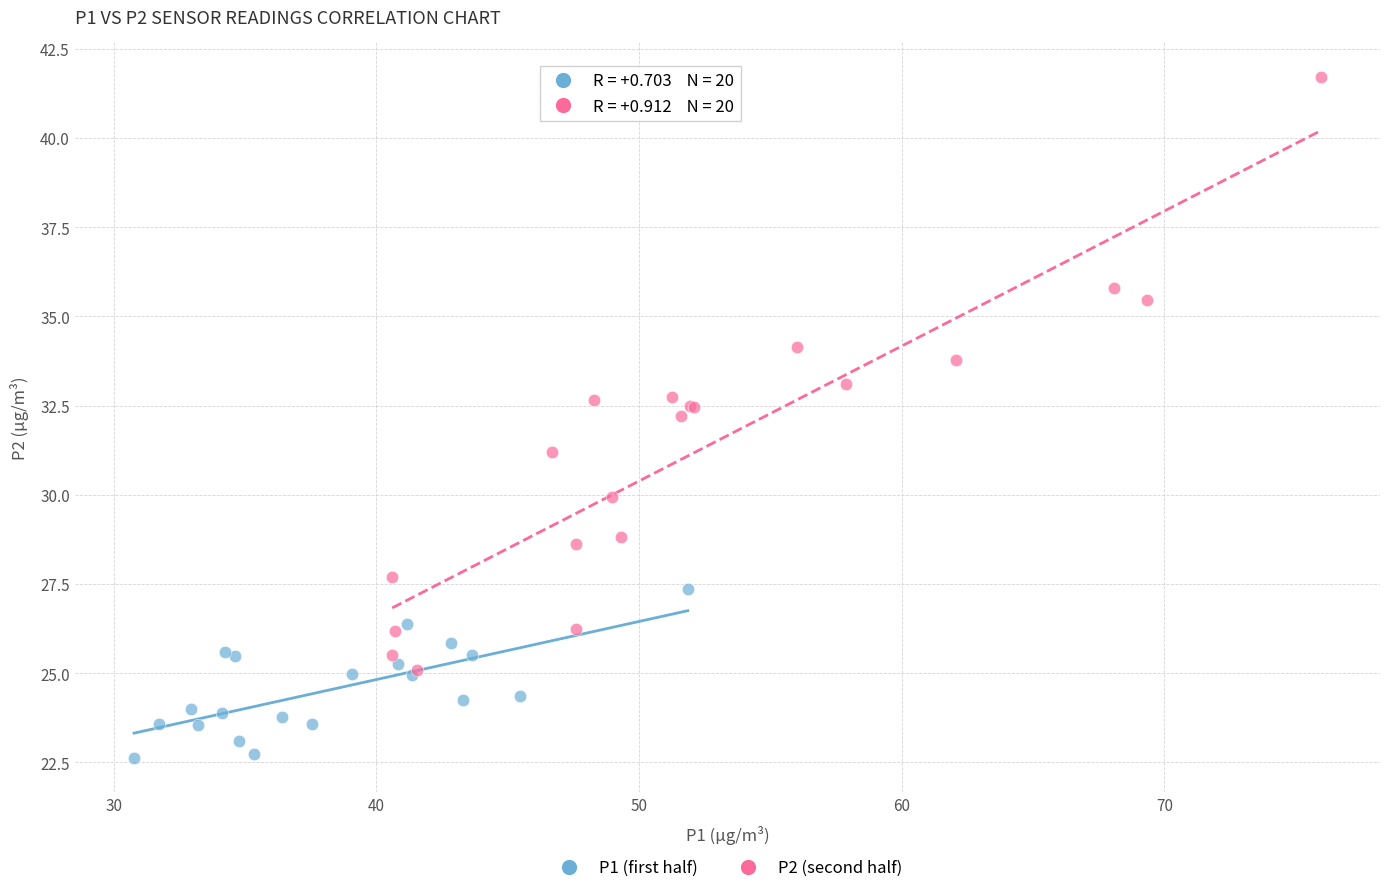

What are all the series names shown in the legend?

P1 (first half), P2 (second half)